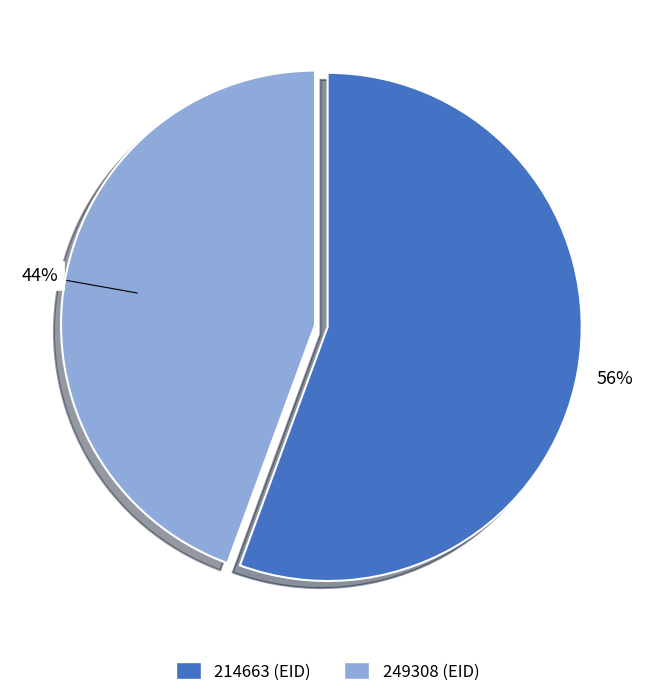

Which category has the smallest portion of the pie?

249308